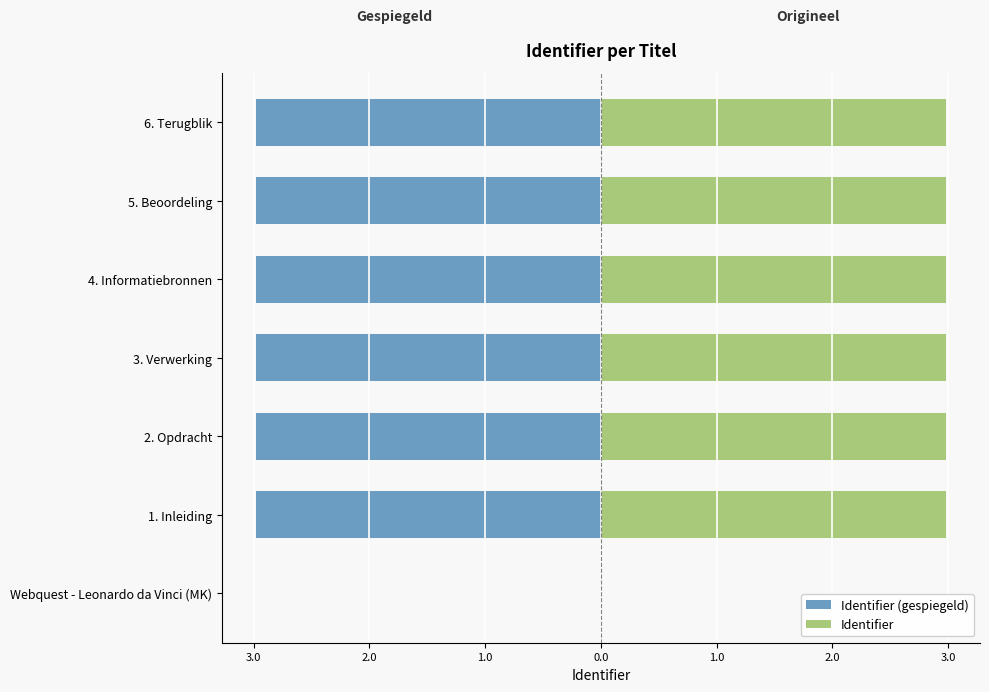

What is the lowest value of the Identifier (gespiegeld) series?

-3.0